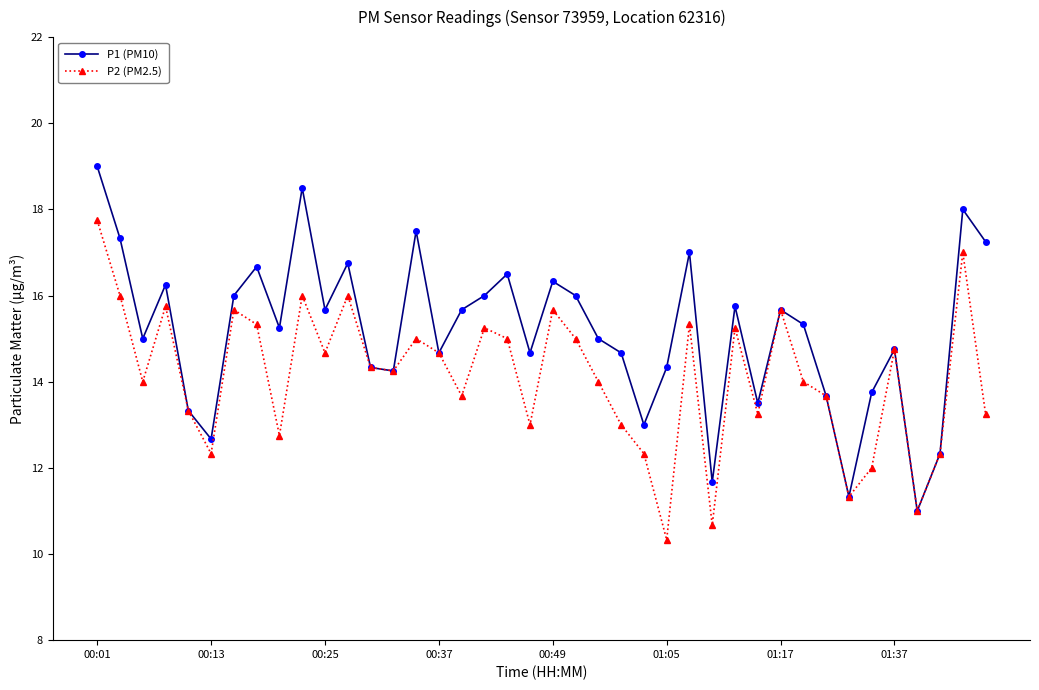

What is the value of the P1 (PM10) point at the 2nd from the left?

17.3